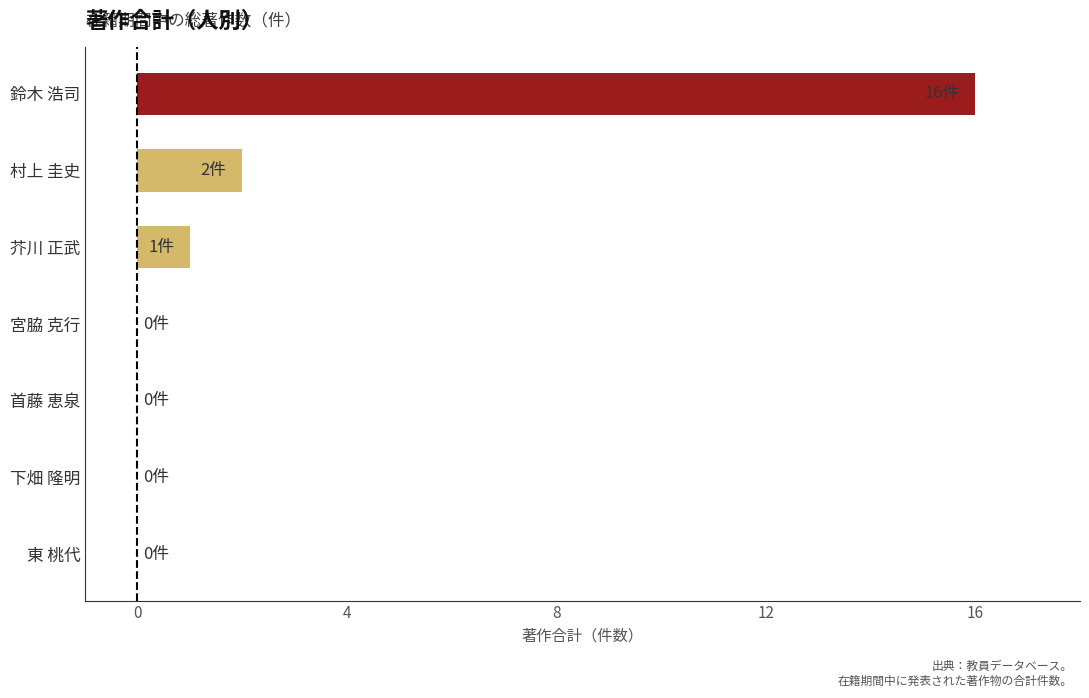

Where is the data nearest to the value 8?

村上 圭史